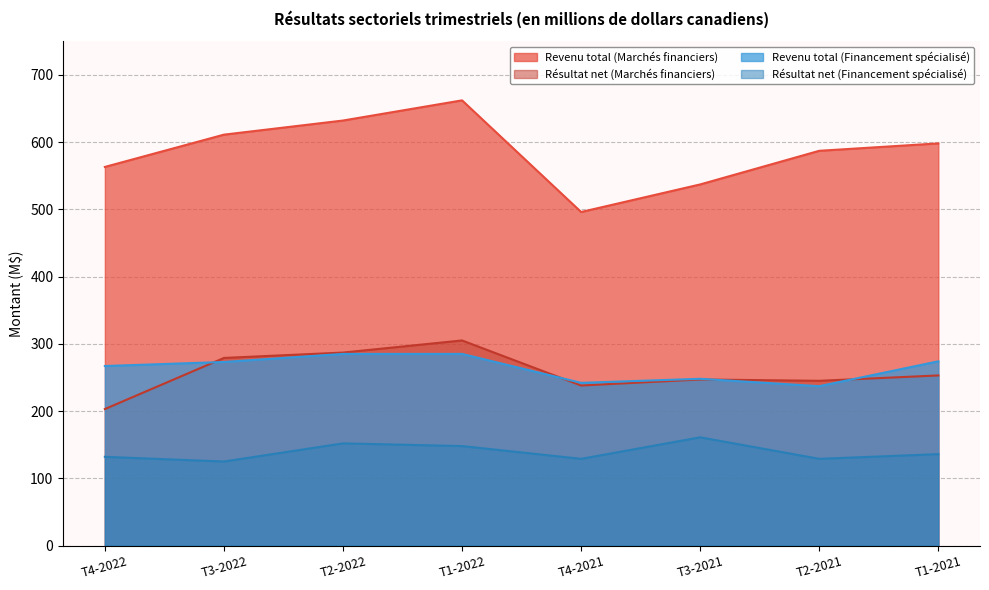

At which category does the chart reach its peak across all series?

T1-2022